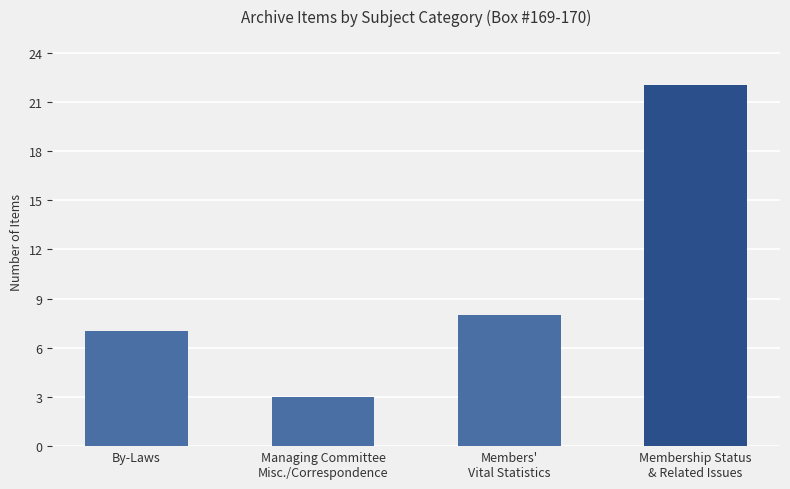

How many bars are there in total?

4